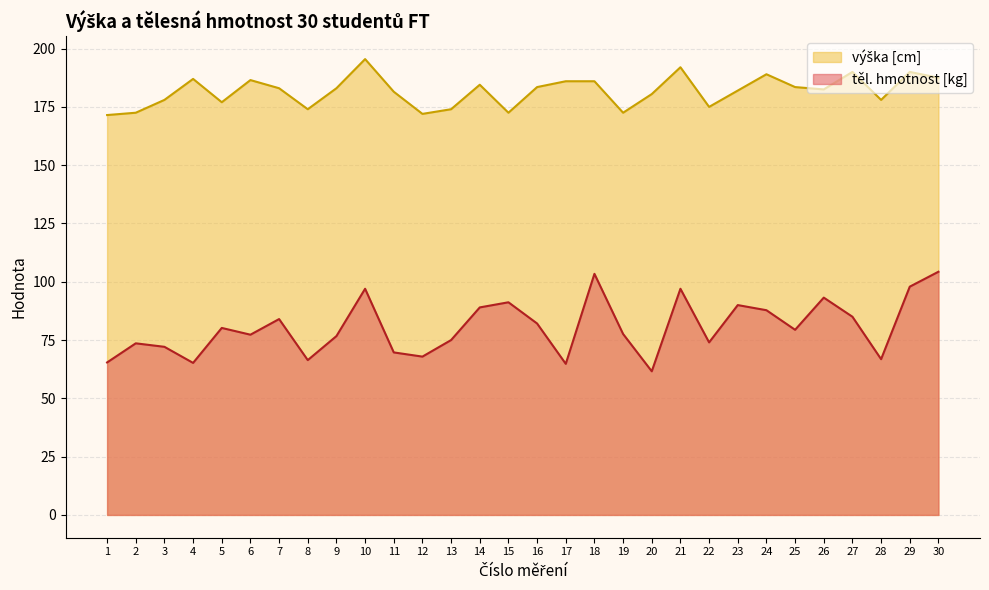

Which category has the highest value in the výška [cm] series?

10